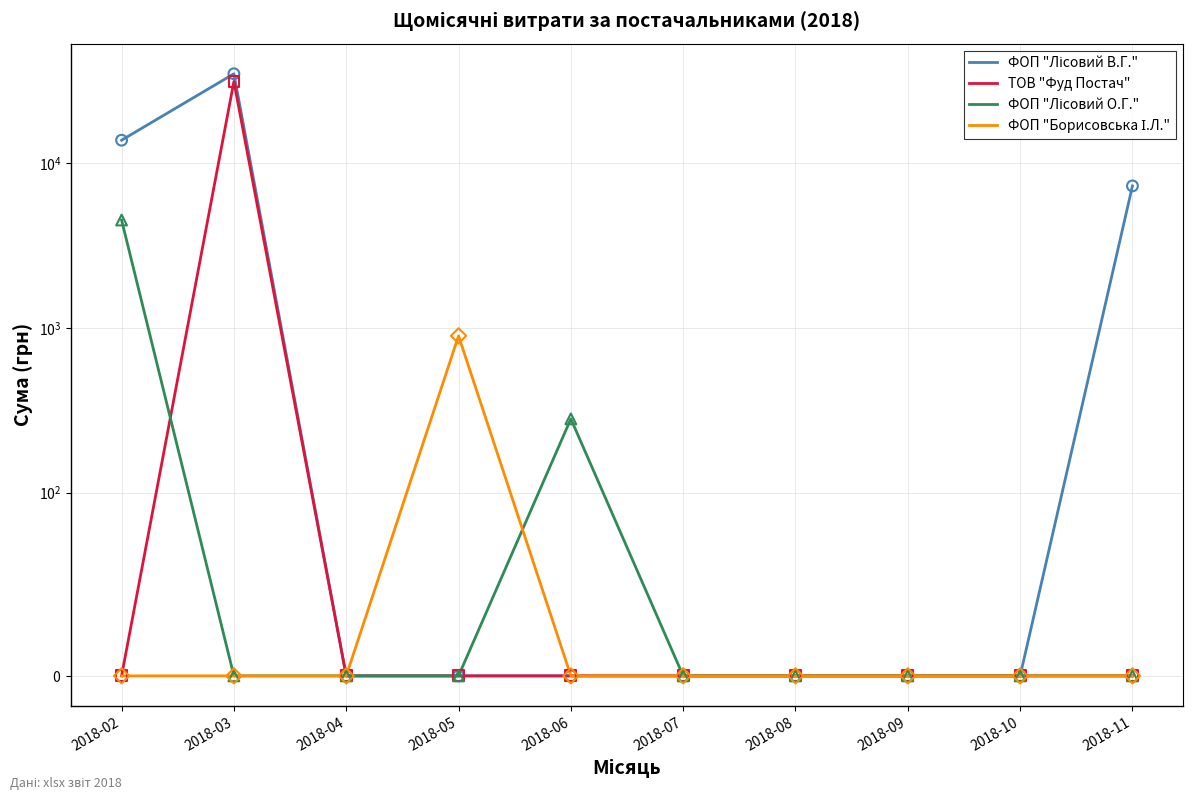

Which series contains the highest Y value?

ФОП "Лісовий В.Г."